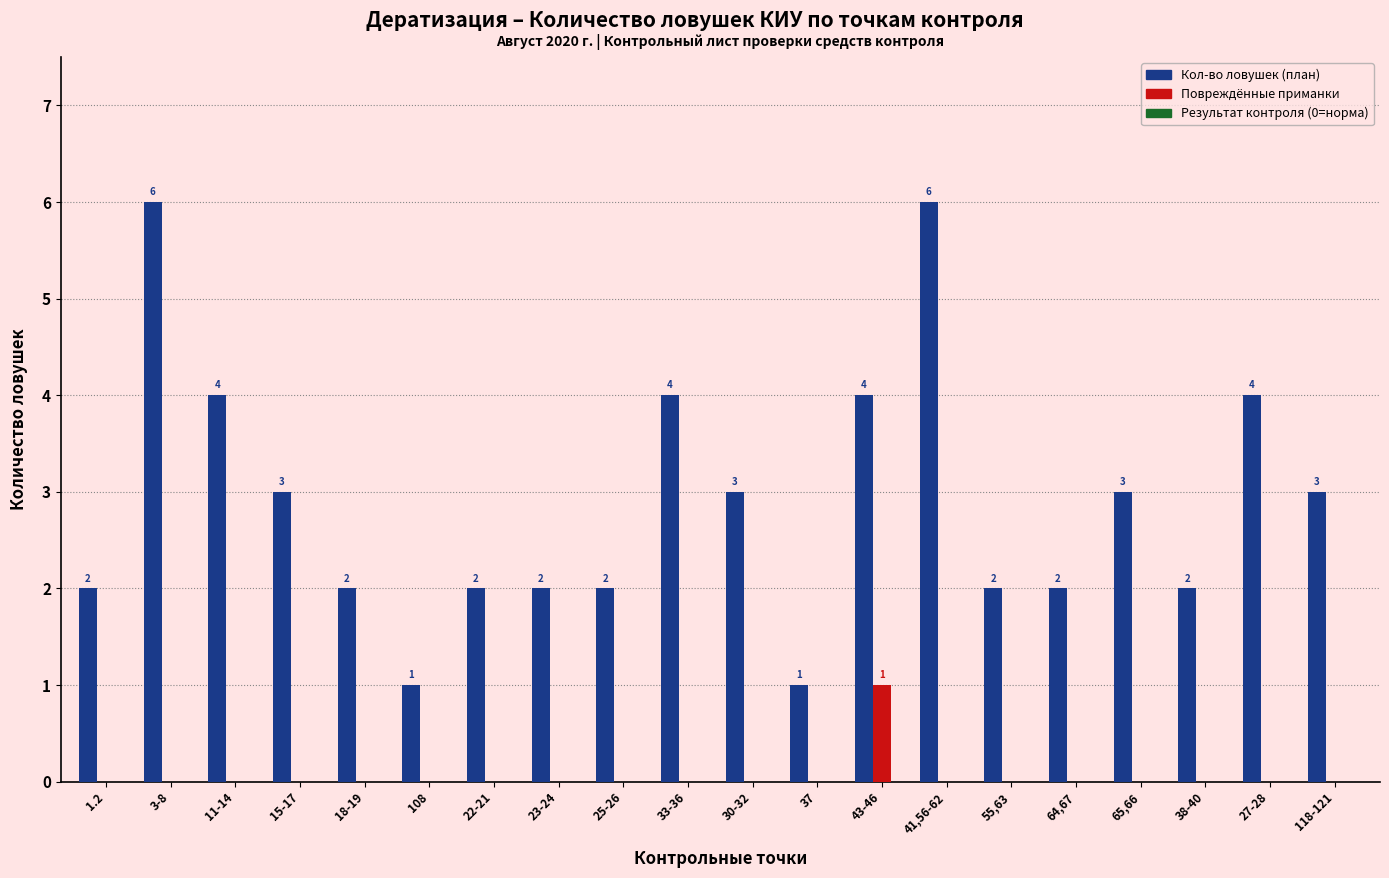

What is the total value across all series at 65,66?

3